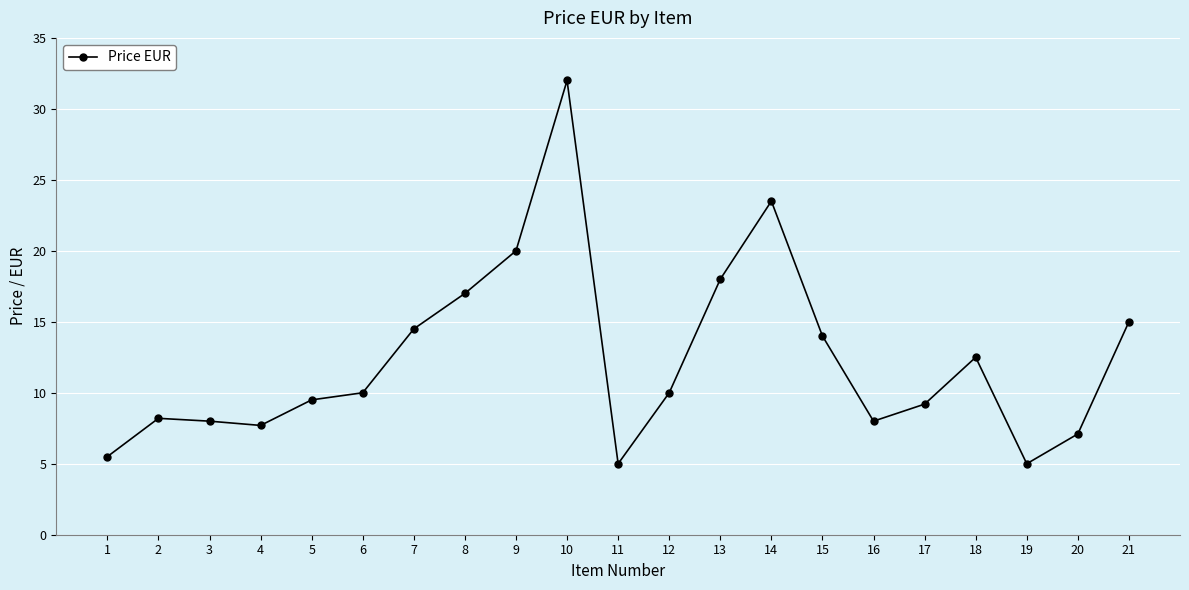

What is the value of the 10th point from the left?

32.0